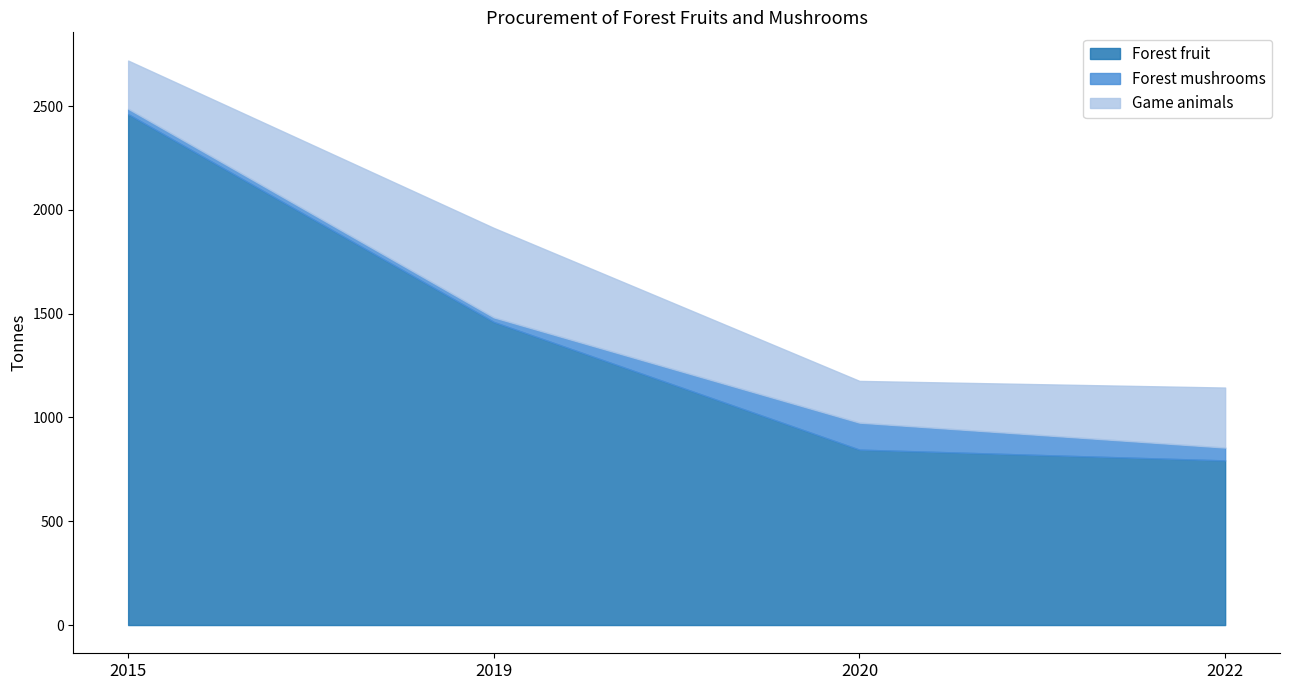

What is the difference between the maximum and minimum values in the Game animals series?

230